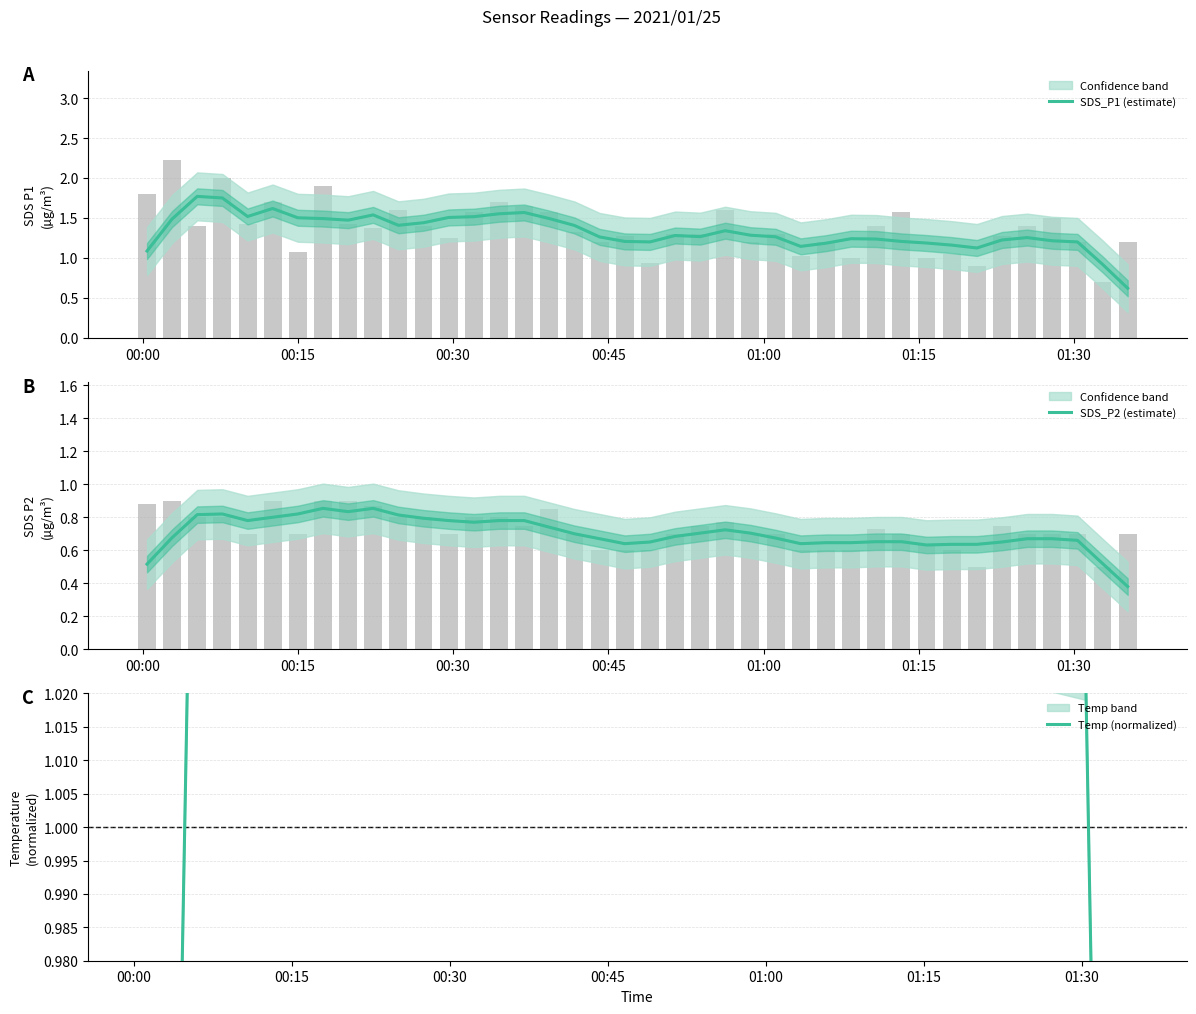

At 00:00, list the series in order from largest to smallest.

SDS_P1 (estimate), Temp (normalized), SDS_P2 (estimate)